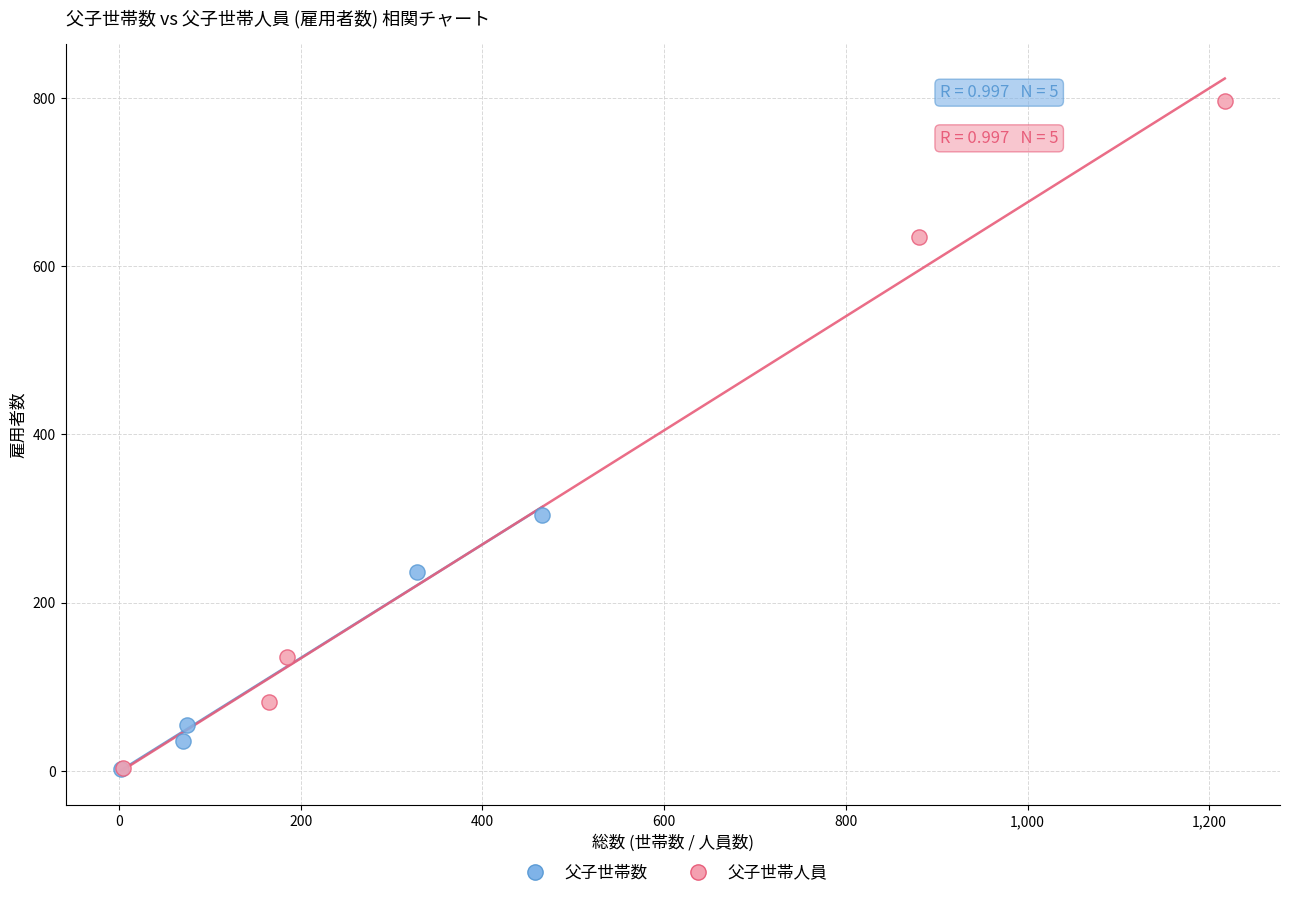

What are all the series names shown in the legend?

父子世帯数, 父子世帯人員